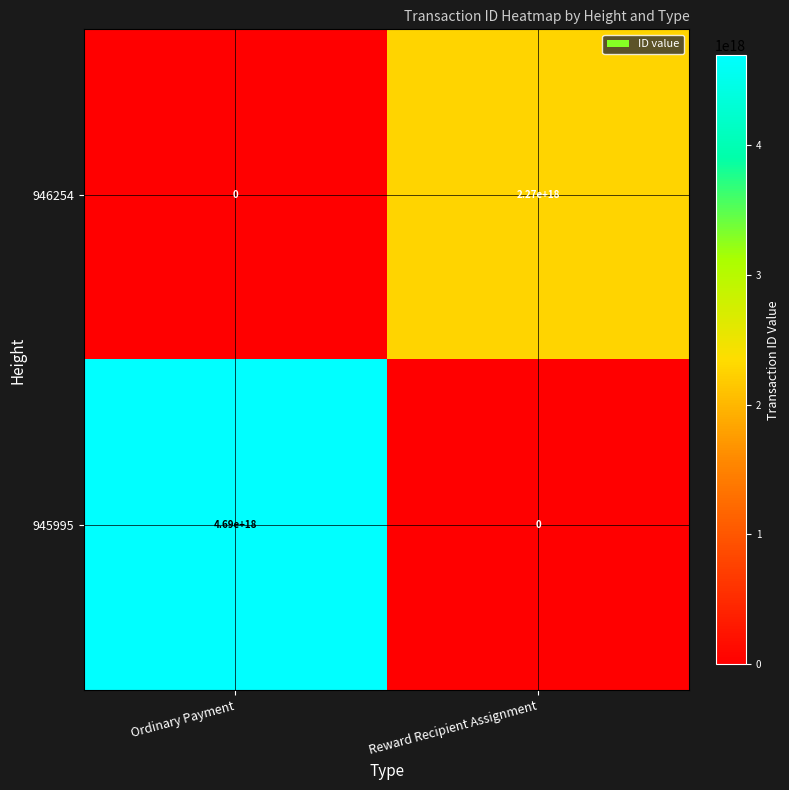

List the series in order of their overall mean, highest first.

945995, 946254